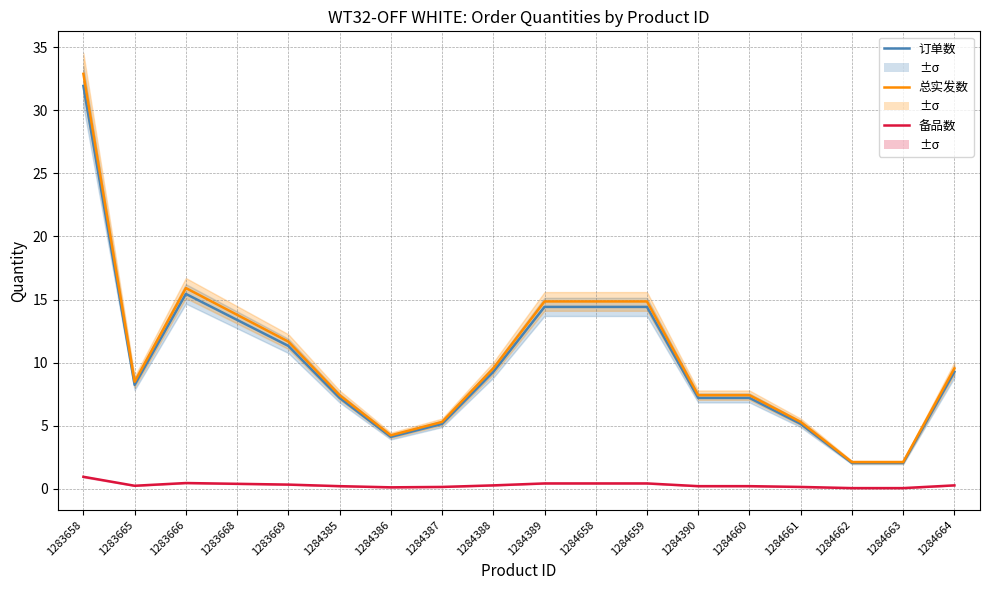

Where is the first local maximum for 订单数?

1283666